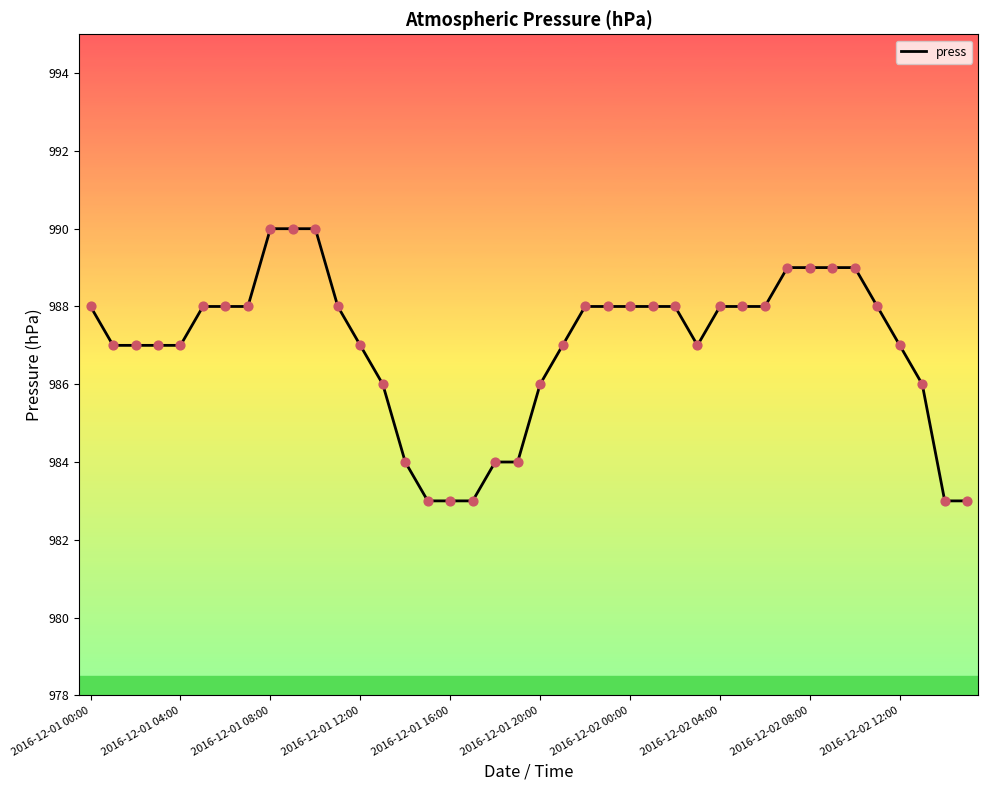

What is the difference between the maximum and minimum values?

7